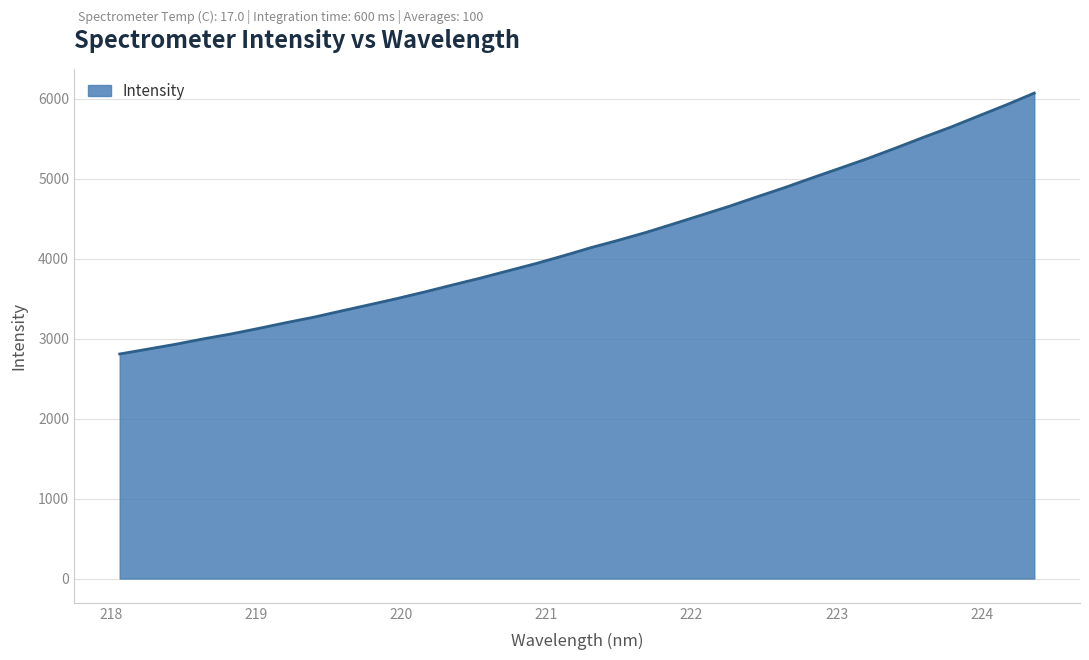

What is the maximum value shown in the chart?

6073.1